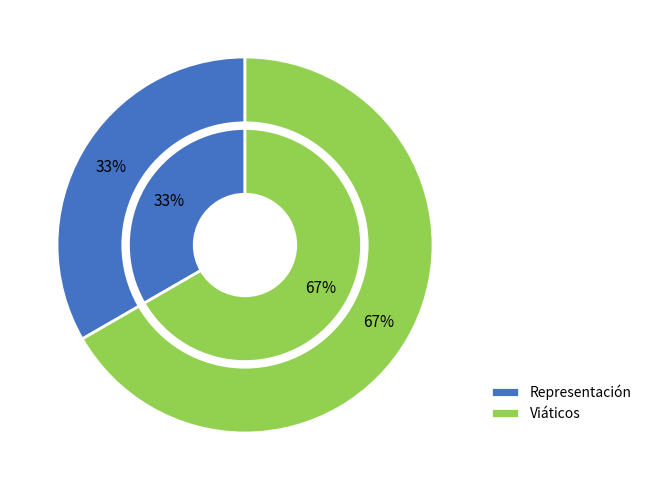

What is the largest slice in the pie chart?

Viáticos